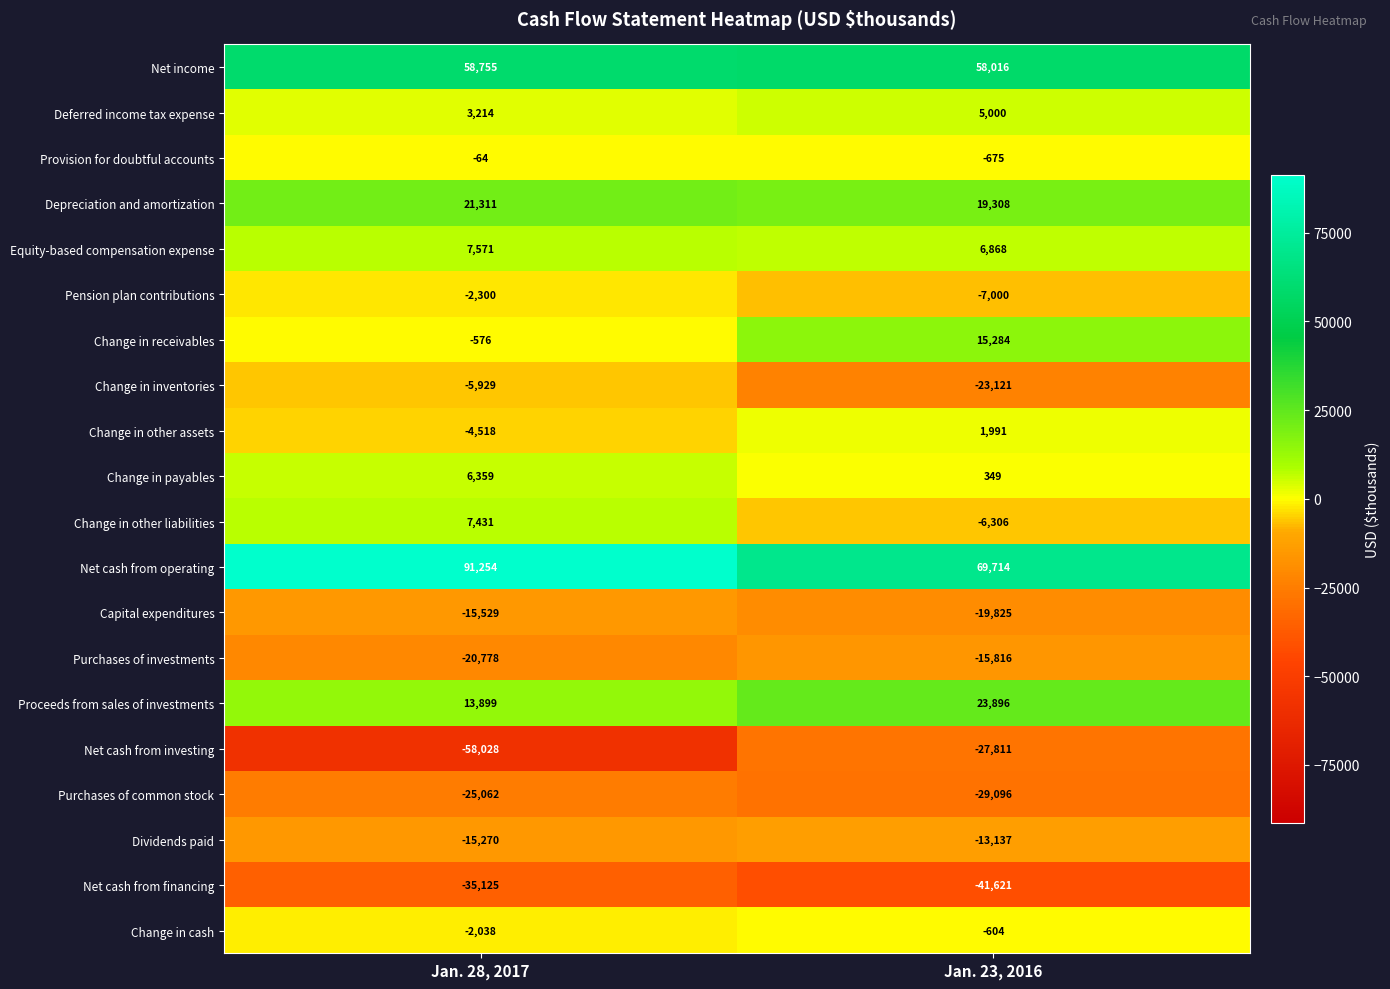

At which category does the chart reach its minimum across all series?

Jan. 28, 2017